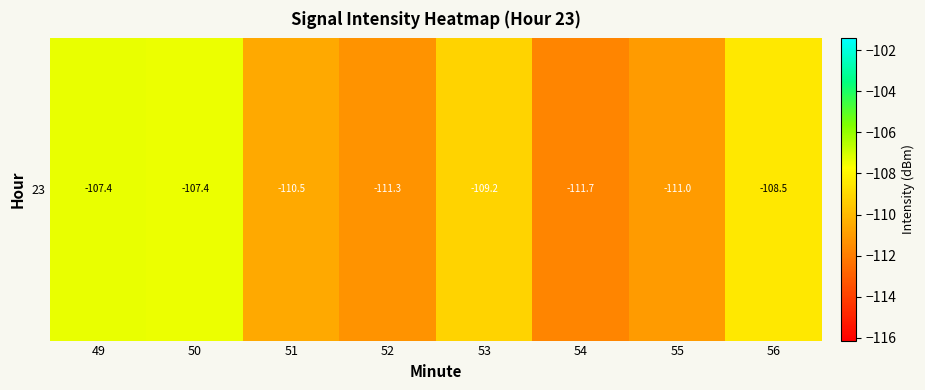

Rank the categories by value from highest to lowest.

49, 50, 56, 53, 51, 55, 52, 54